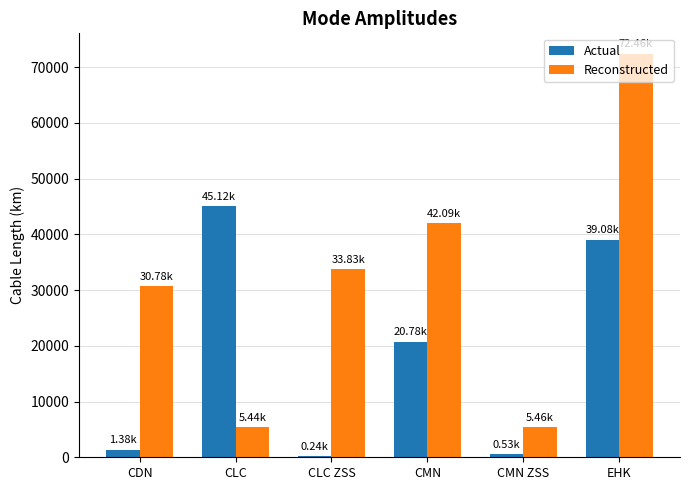

How many data points in Actual are less than 20775?

3